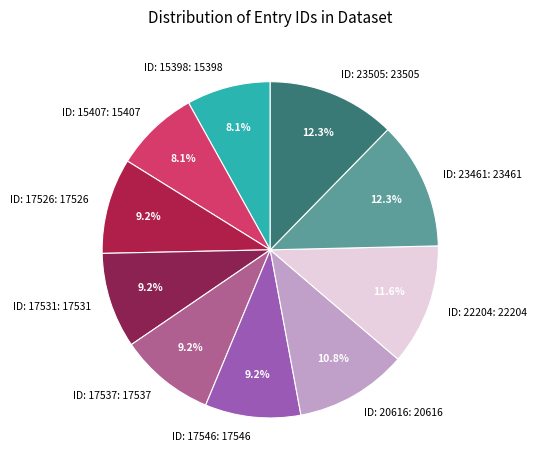

What percentage do ID: 15407 and ID: 23461 together represent?

20.4%